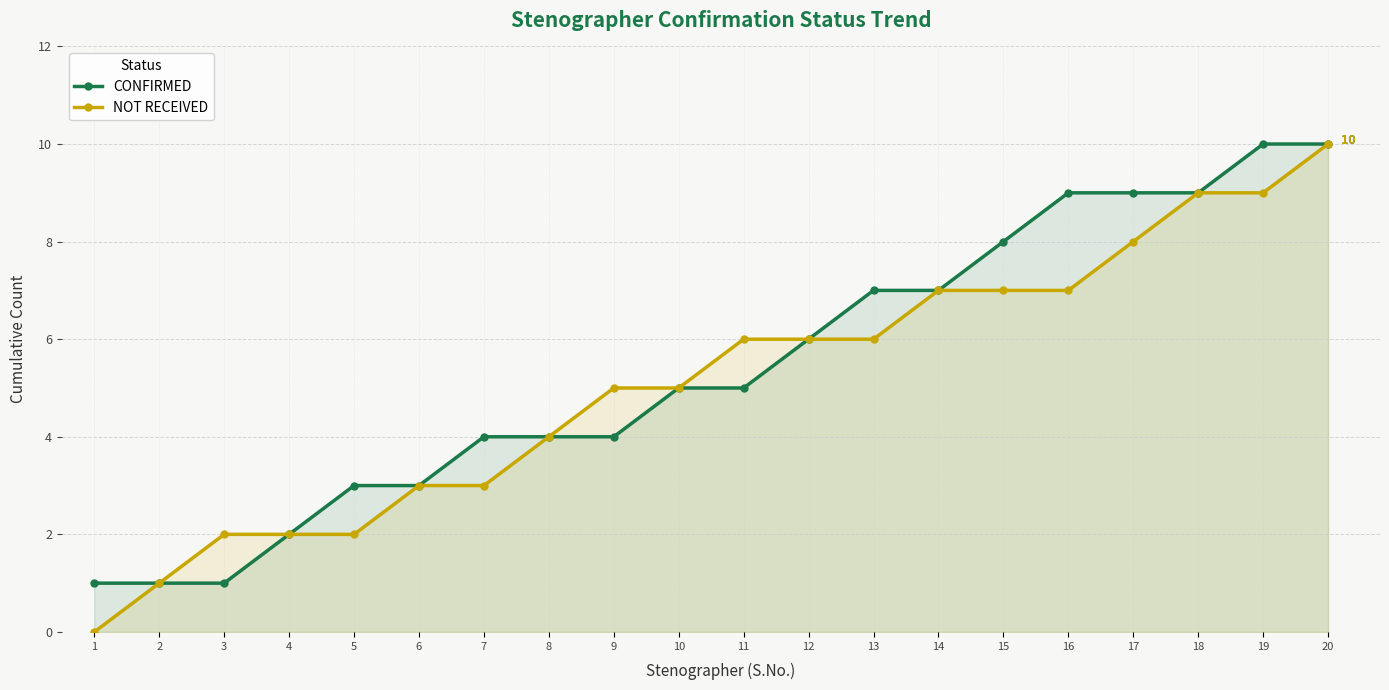

What are all the series names shown in the legend?

CONFIRMED, NOT RECEIVED